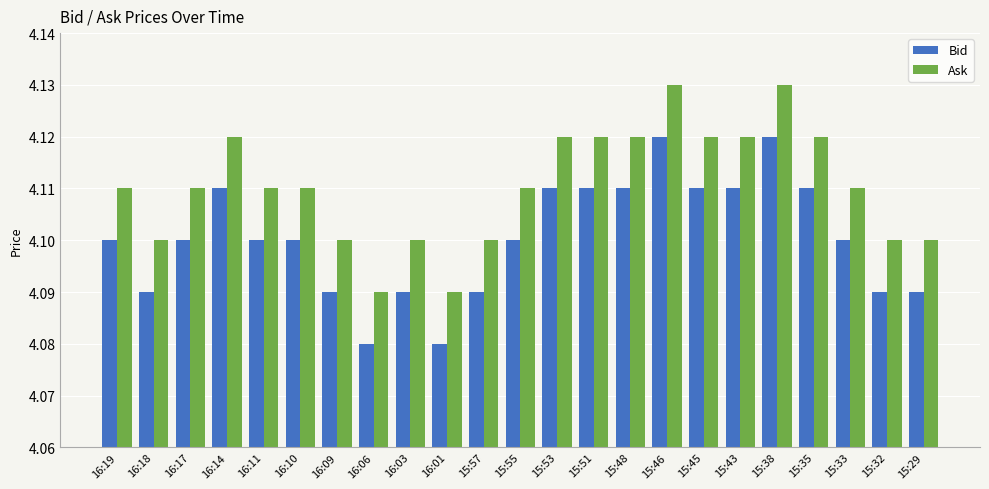

Is it true that Bid equals 4.1 at 16:18?

True